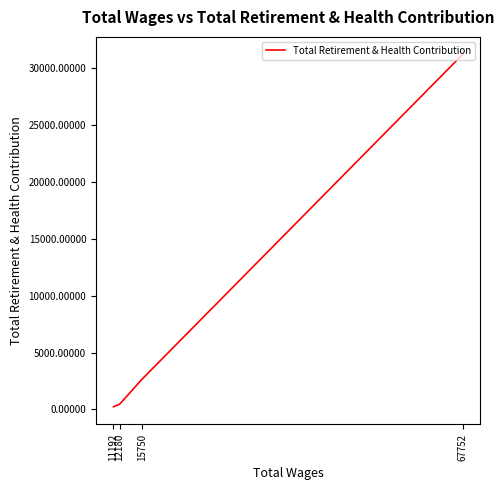

Rank the categories by value from lowest to highest.

11192, 12180, 15750, 67752